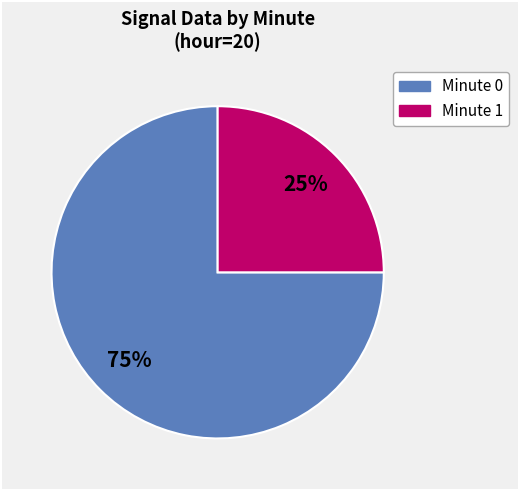

Is there any slice that represents more than half of the pie?

Yes